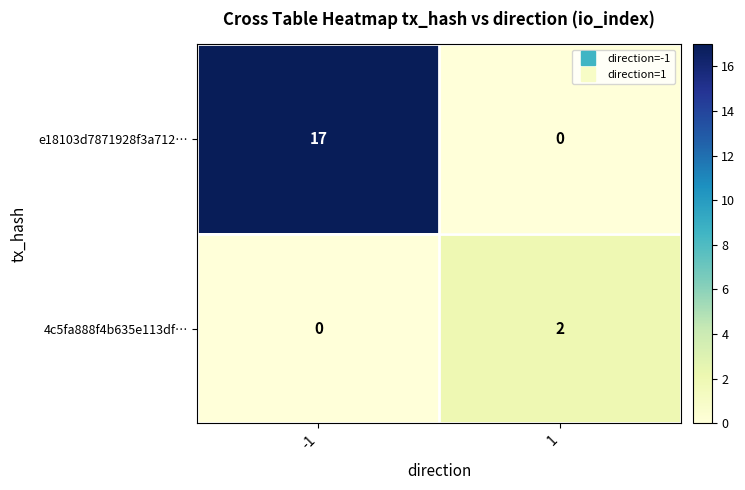

Which series has the widest spread of values?

e18103d7871928f3a712…